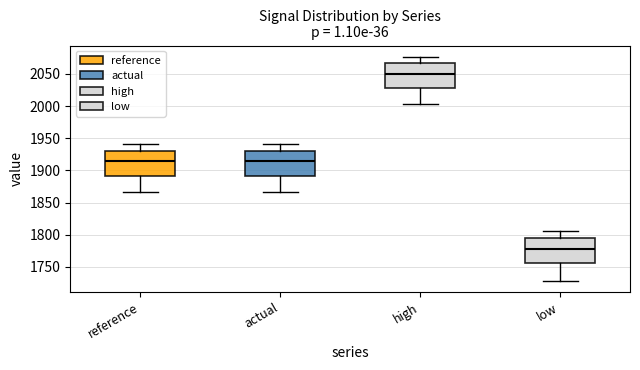

Where does the upper whisker of the box for actual end on the y-axis? The values are not printed on the chart, so give them approximately, as read against the axis.

1940